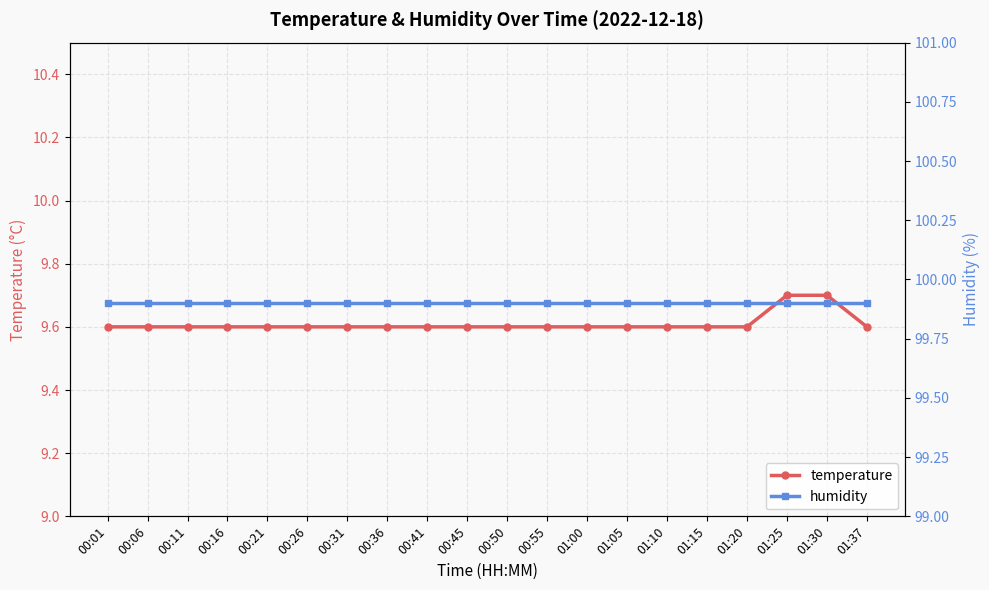

What is the value of the temperature point at the 10th from the left?

9.6